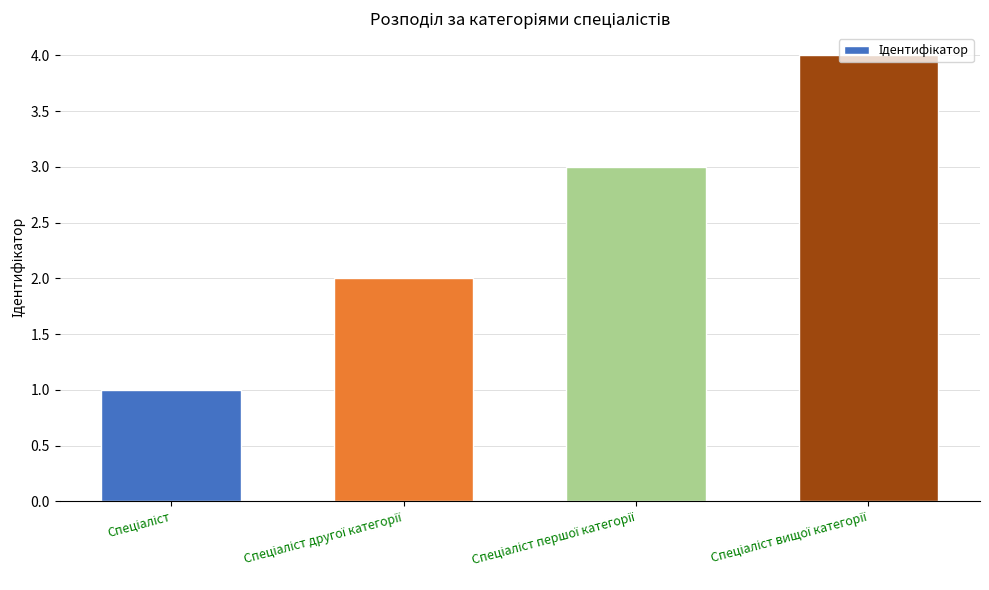

What is the difference between the maximum and minimum values?

3